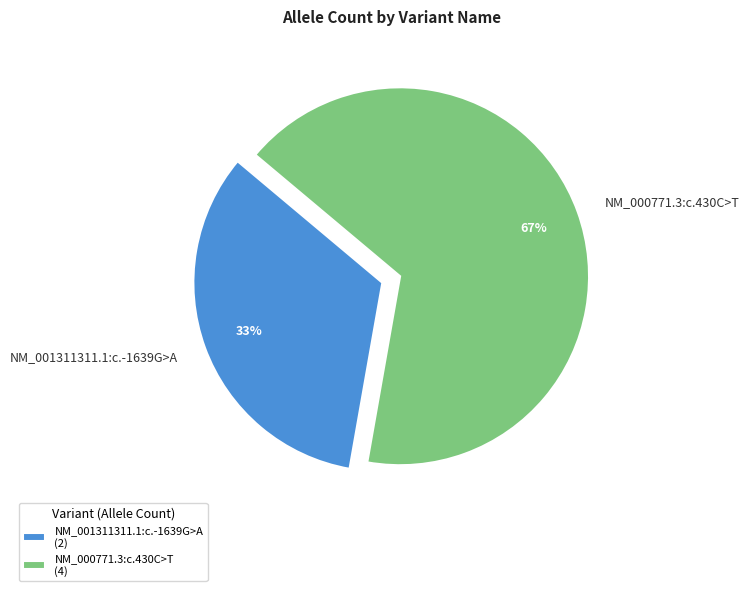

Count the number of slices in the pie.

2